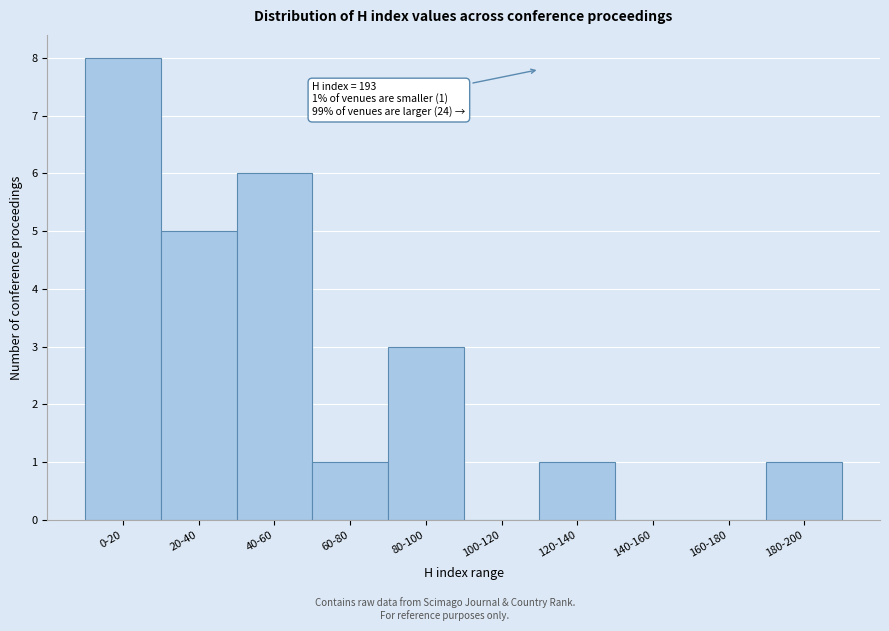

Reading right to left, list all the values displayed in this chart.

180-200=1	160-180=0	140-160=0	120-140=1	100-120=0	80-100=3	60-80=1	40-60=6	20-40=5	0-20=8